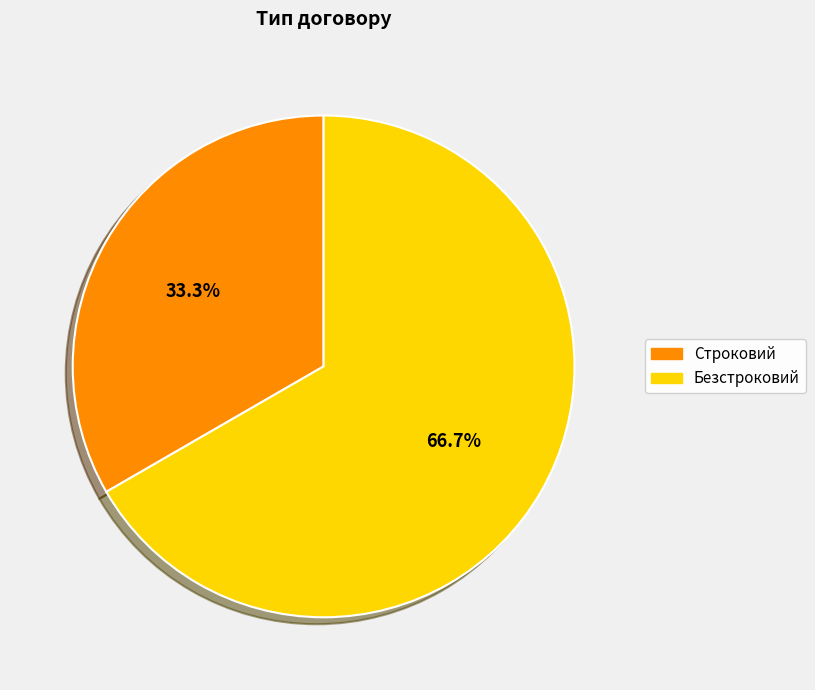

Does Безстроковий represent more than half of the total?

Yes